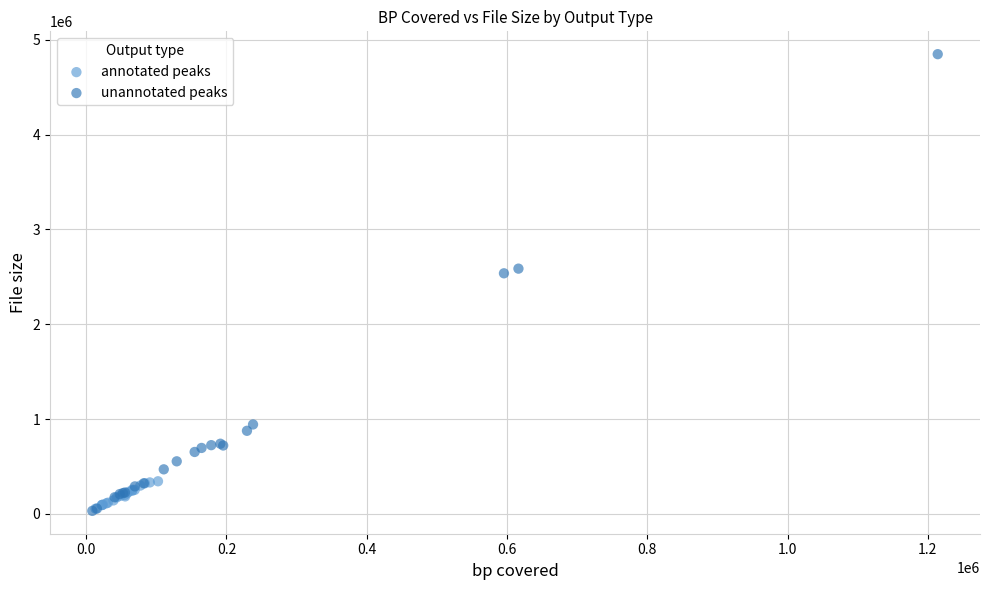

Which series contains the highest Y value?

unannotated peaks